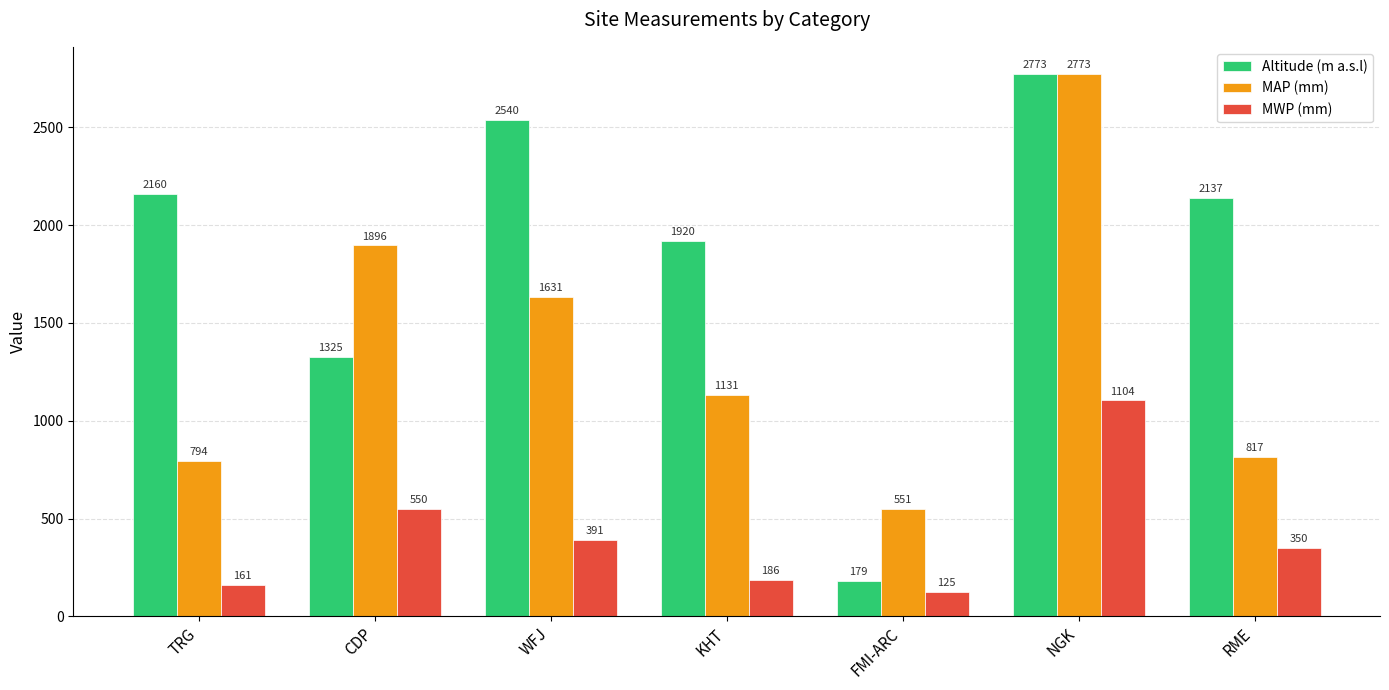

Reading right to left, what are all the values shown in this chart?

Altitude (m a.s.l): RME=2137	NGK=2773	FMI-ARC=179	KHT=1920	WFJ=2540	CDP=1325	TRG=2160
MAP (mm): RME=817	NGK=2773	FMI-ARC=551	KHT=1131	WFJ=1631	CDP=1896	TRG=794
MWP (mm): RME=350	NGK=1104	FMI-ARC=125	KHT=186	WFJ=391	CDP=550	TRG=161